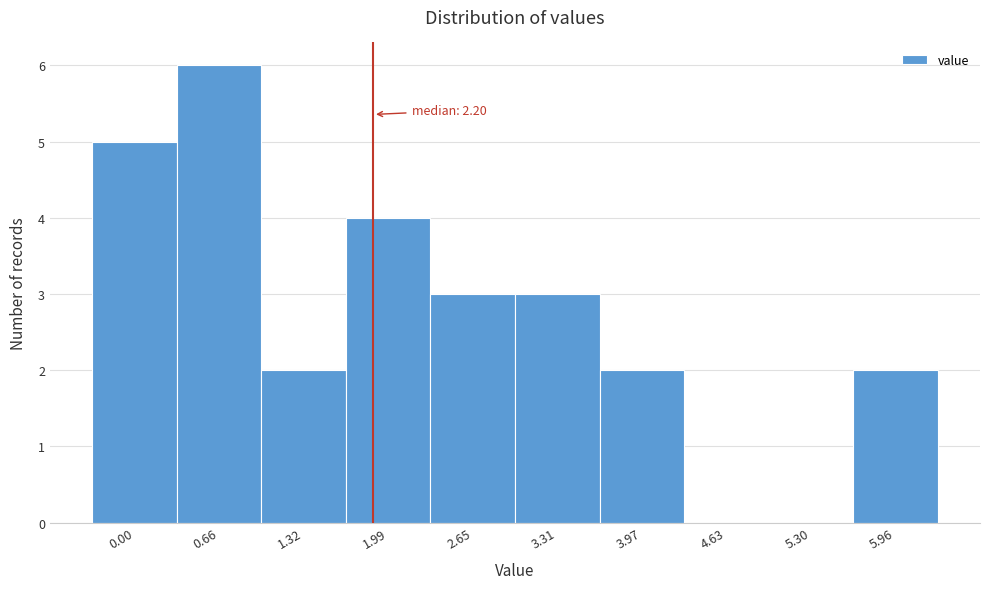

Reading right to left, list all the values displayed in this chart.

5.96=2	5.30=0	4.63=0	3.97=2	3.31=3	2.65=3	1.99=4	1.32=2	0.66=6	0.00=5